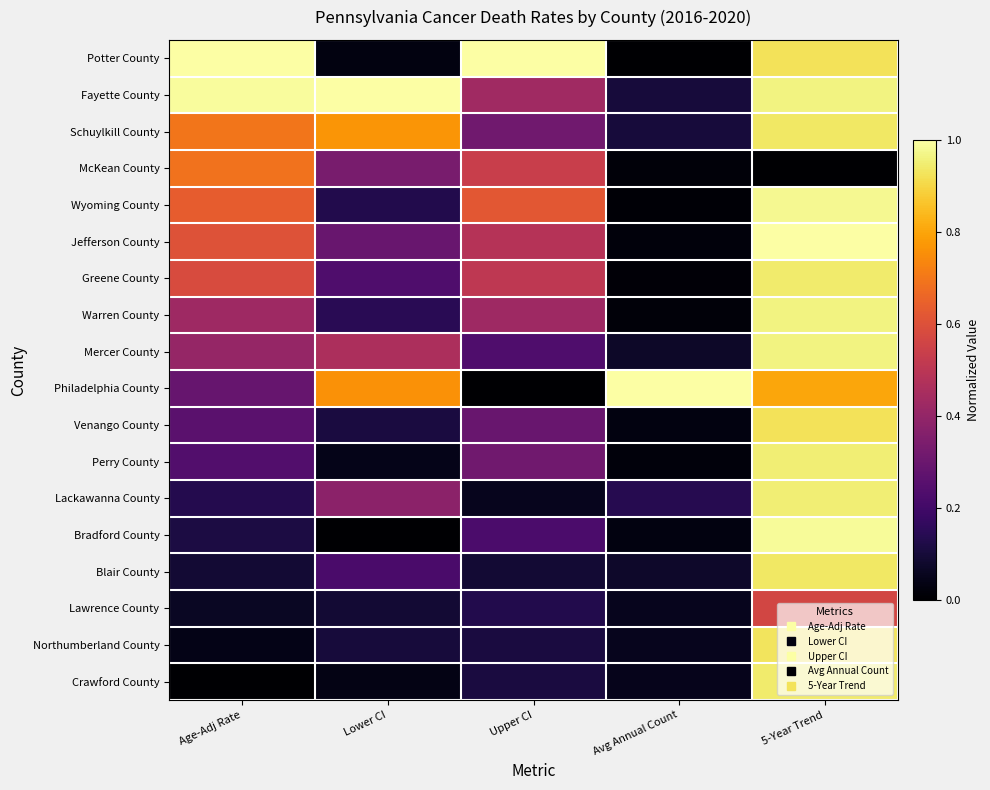

Reading right to left, transcribe all the data shown in this chart.

Potter County: 5-Year Trend=0.9	Avg Annual Count=0.0	Upper CI=1.0	Lower CI=0.0	Age-Adj Rate=1.0
Fayette County: 5-Year Trend=1.0	Avg Annual Count=0.1	Upper CI=0.4	Lower CI=1.0	Age-Adj Rate=1.0
Schuylkill County: 5-Year Trend=0.9	Avg Annual Count=0.1	Upper CI=0.3	Lower CI=0.8	Age-Adj Rate=0.7
McKean County: 5-Year Trend=0.0	Avg Annual Count=0.0	Upper CI=0.5	Lower CI=0.3	Age-Adj Rate=0.7
Wyoming County: 5-Year Trend=1.0	Avg Annual Count=0.0	Upper CI=0.6	Lower CI=0.1	Age-Adj Rate=0.6
Jefferson County: 5-Year Trend=1.0	Avg Annual Count=0.0	Upper CI=0.5	Lower CI=0.3	Age-Adj Rate=0.6
Greene County: 5-Year Trend=0.9	Avg Annual Count=0.0	Upper CI=0.5	Lower CI=0.2	Age-Adj Rate=0.6
Warren County: 5-Year Trend=1.0	Avg Annual Count=0.0	Upper CI=0.4	Lower CI=0.1	Age-Adj Rate=0.4
Mercer County: 5-Year Trend=1.0	Avg Annual Count=0.1	Upper CI=0.2	Lower CI=0.5	Age-Adj Rate=0.4
Philadelphia County: 5-Year Trend=0.8	Avg Annual Count=1.0	Upper CI=0.0	Lower CI=0.8	Age-Adj Rate=0.3
Venango County: 5-Year Trend=0.9	Avg Annual Count=0.0	Upper CI=0.3	Lower CI=0.1	Age-Adj Rate=0.3
Perry County: 5-Year Trend=1.0	Avg Annual Count=0.0	Upper CI=0.3	Lower CI=0.0	Age-Adj Rate=0.2
Lackawanna County: 5-Year Trend=1.0	Avg Annual Count=0.1	Upper CI=0.1	Lower CI=0.4	Age-Adj Rate=0.1
Bradford County: 5-Year Trend=1.0	Avg Annual Count=0.0	Upper CI=0.2	Lower CI=0.0	Age-Adj Rate=0.1
Blair County: 5-Year Trend=0.9	Avg Annual Count=0.1	Upper CI=0.1	Lower CI=0.2	Age-Adj Rate=0.1
Lawrence County: 5-Year Trend=0.6	Avg Annual Count=0.1	Upper CI=0.1	Lower CI=0.1	Age-Adj Rate=0.1
Northumberland County: 5-Year Trend=0.9	Avg Annual Count=0.1	Upper CI=0.1	Lower CI=0.1	Age-Adj Rate=0.0
Crawford County: 5-Year Trend=0.9	Avg Annual Count=0.0	Upper CI=0.1	Lower CI=0.0	Age-Adj Rate=0.0